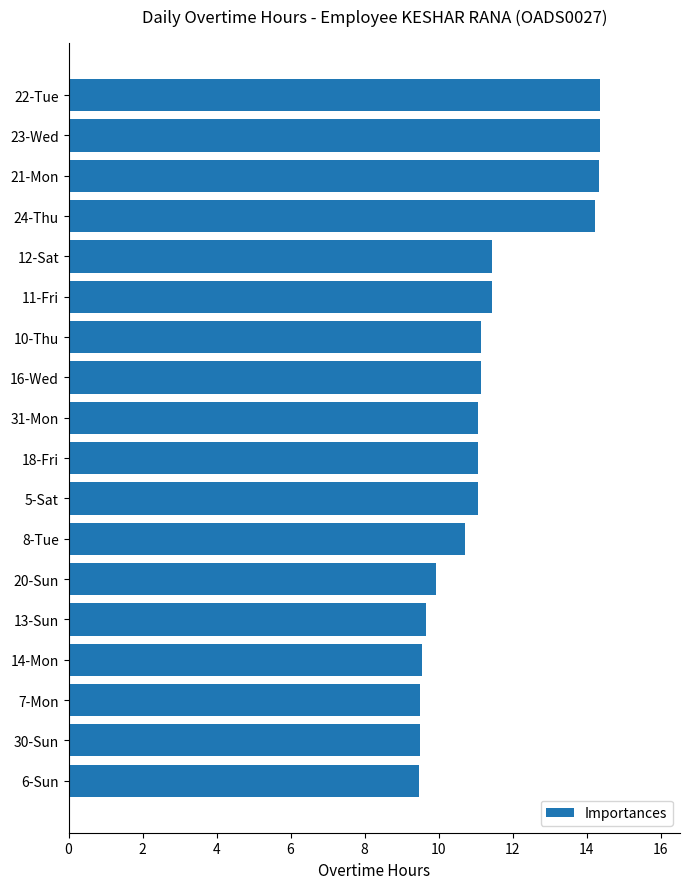

What is the change in value from 12-Sat to 31-Mon?

-0.4